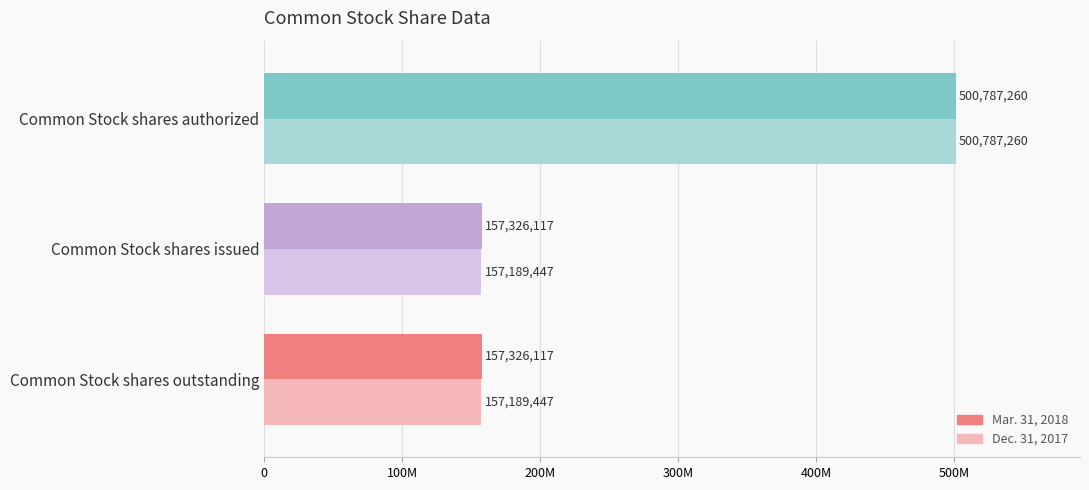

What are all the series names shown in the legend?

Mar. 31, 2018, Dec. 31, 2017